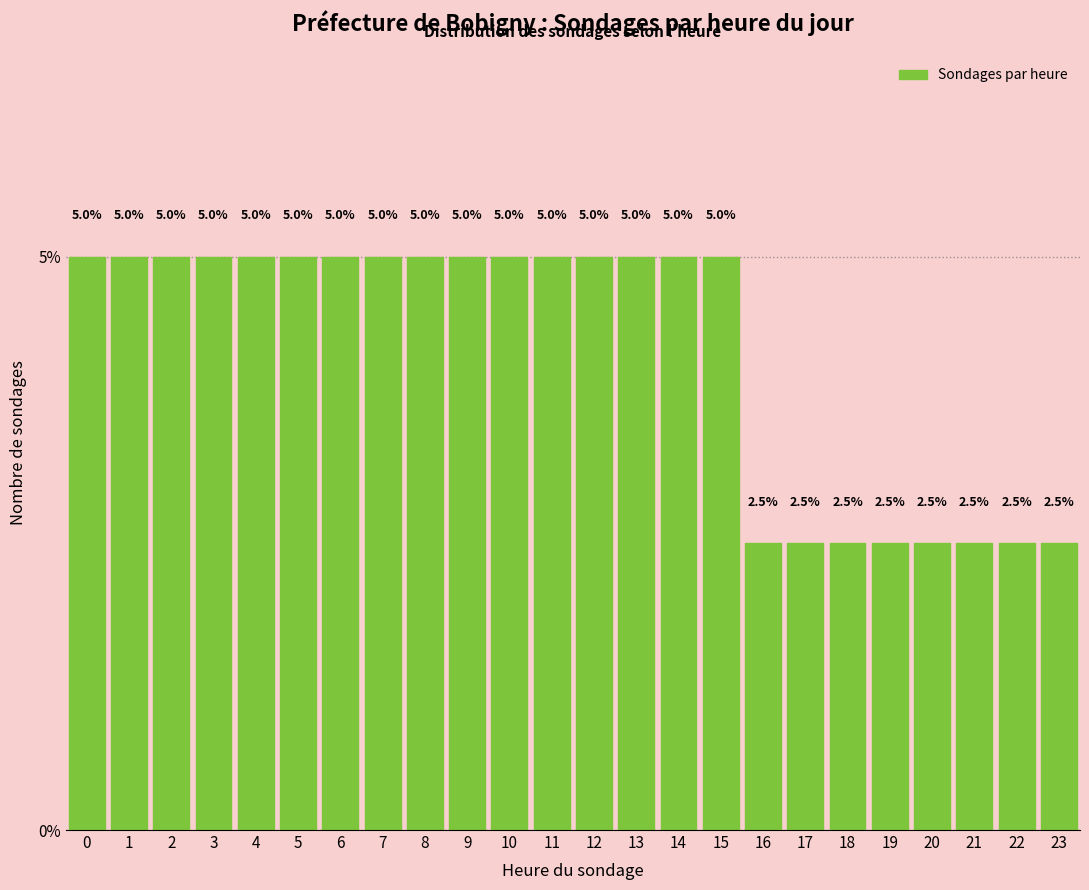

Reading left to right, transcribe all the data shown in this chart.

0=5.0	1=5.0	2=5.0	3=5.0	4=5.0	5=5.0	6=5.0	7=5.0	8=5.0	9=5.0	10=5.0	11=5.0	12=5.0	13=5.0	14=5.0	15=5.0	16=2.5	17=2.5	18=2.5	19=2.5	20=2.5	21=2.5	22=2.5	23=2.5